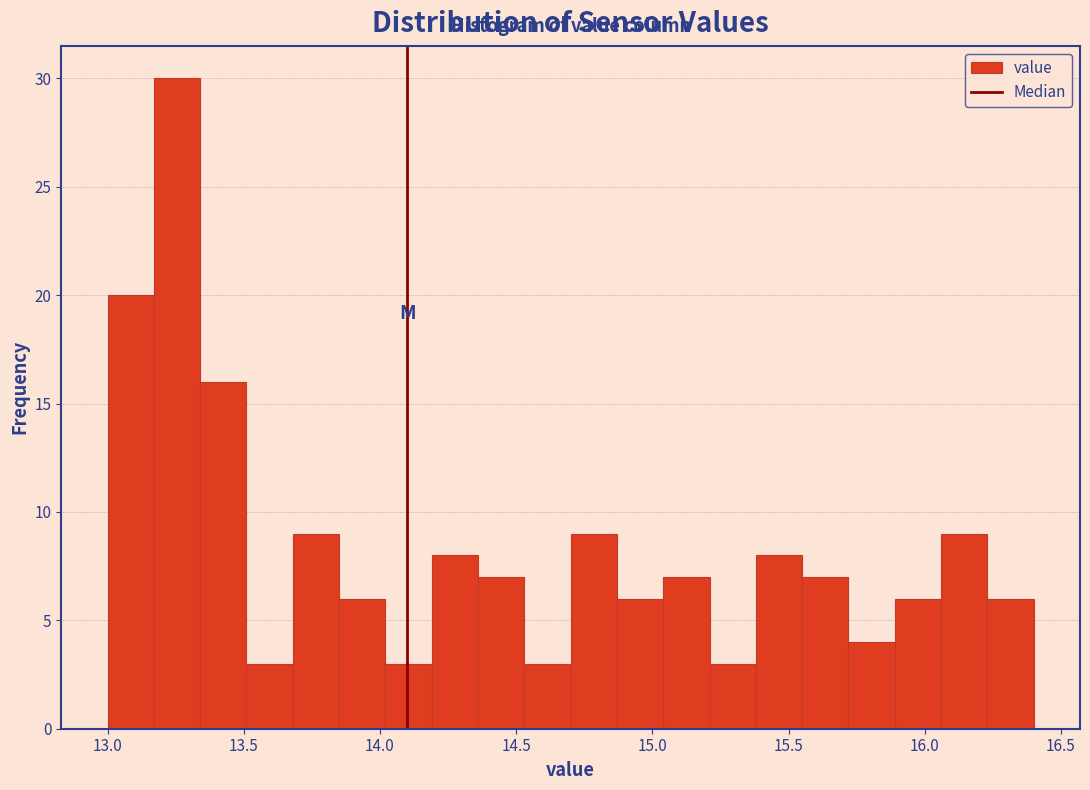

Read against the x-axis, roughly where is the centre of the tallest bar?

13.25